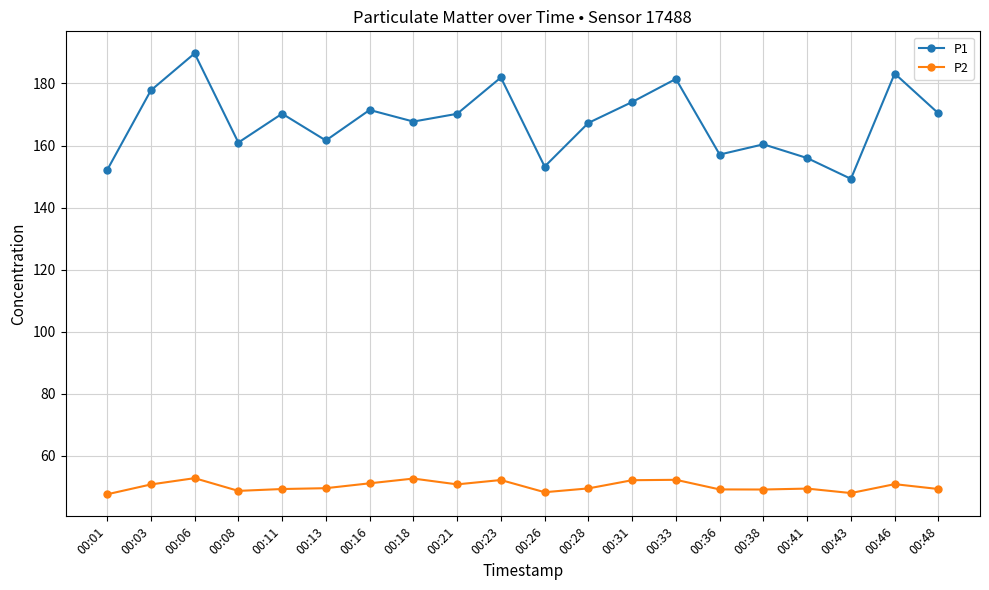

Which series has the largest total across all categories?

P1